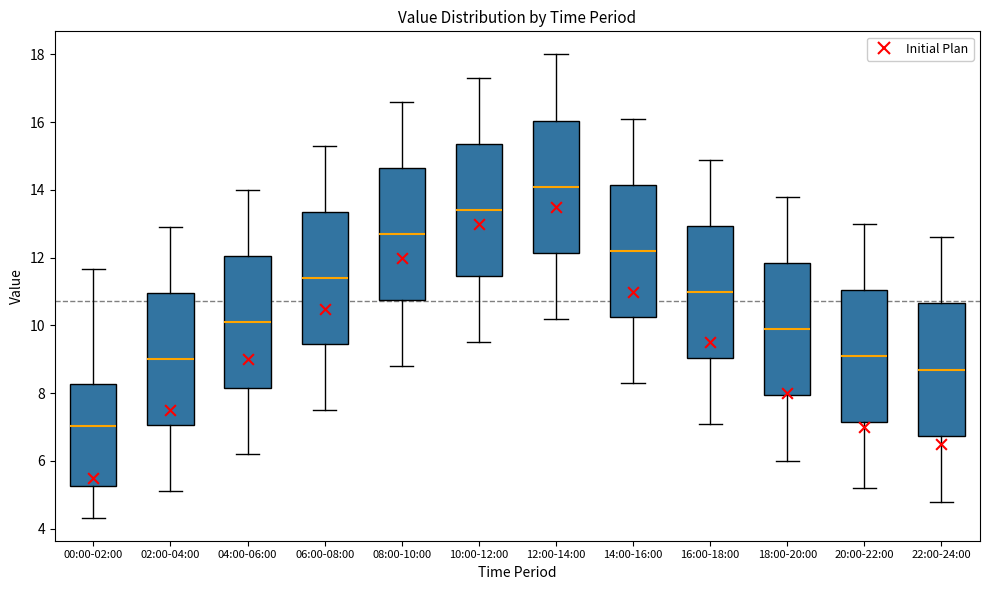

Reading left to right, read every box against the y-axis: the position of its median line, the range the box covers, and the ends of its whiskers. The values are not printed on the chart, so give them approximately, as read against the axis.

00:00-02:00: median 7.0, box 5.2 to 8.2, whiskers 4.4 to 11.6
02:00-04:00: median 9.0, box 7.0 to 11.0, whiskers 5.2 to 13.0
04:00-06:00: median 10.2, box 8.2 to 12.0, whiskers 6.2 to 14.0
06:00-08:00: median 11.4, box 9.4 to 13.4, whiskers 7.6 to 15.4
08:00-10:00: median 12.8, box 10.8 to 14.6, whiskers 8.8 to 16.6
10:00-12:00: median 13.4, box 11.4 to 15.4, whiskers 9.6 to 17.4
12:00-14:00: median 14.2, box 12.2 to 16.0, whiskers 10.2 to 18.0
14:00-16:00: median 12.2, box 10.2 to 14.2, whiskers 8.4 to 16.2
16:00-18:00: median 11.0, box 9.0 to 13.0, whiskers 7.2 to 15.0
18:00-20:00: median 10.0, box 8.0 to 11.8, whiskers 6.0 to 13.8
20:00-22:00: median 9.2, box 7.2 to 11.0, whiskers 5.2 to 13.0
22:00-24:00: median 8.8, box 6.8 to 10.6, whiskers 4.8 to 12.6